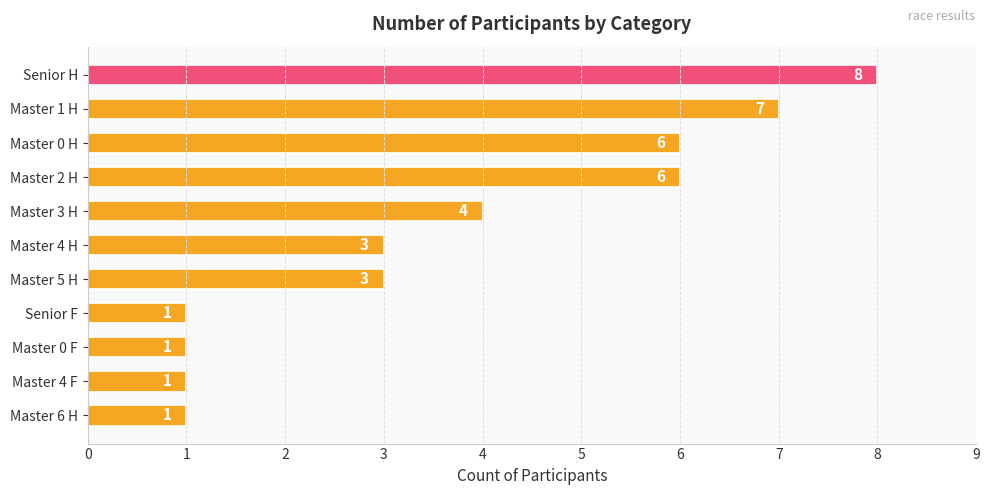

Reading top to bottom, extract all data points from this chart.

8	7	6	6	4	3	3	1	1	1	1